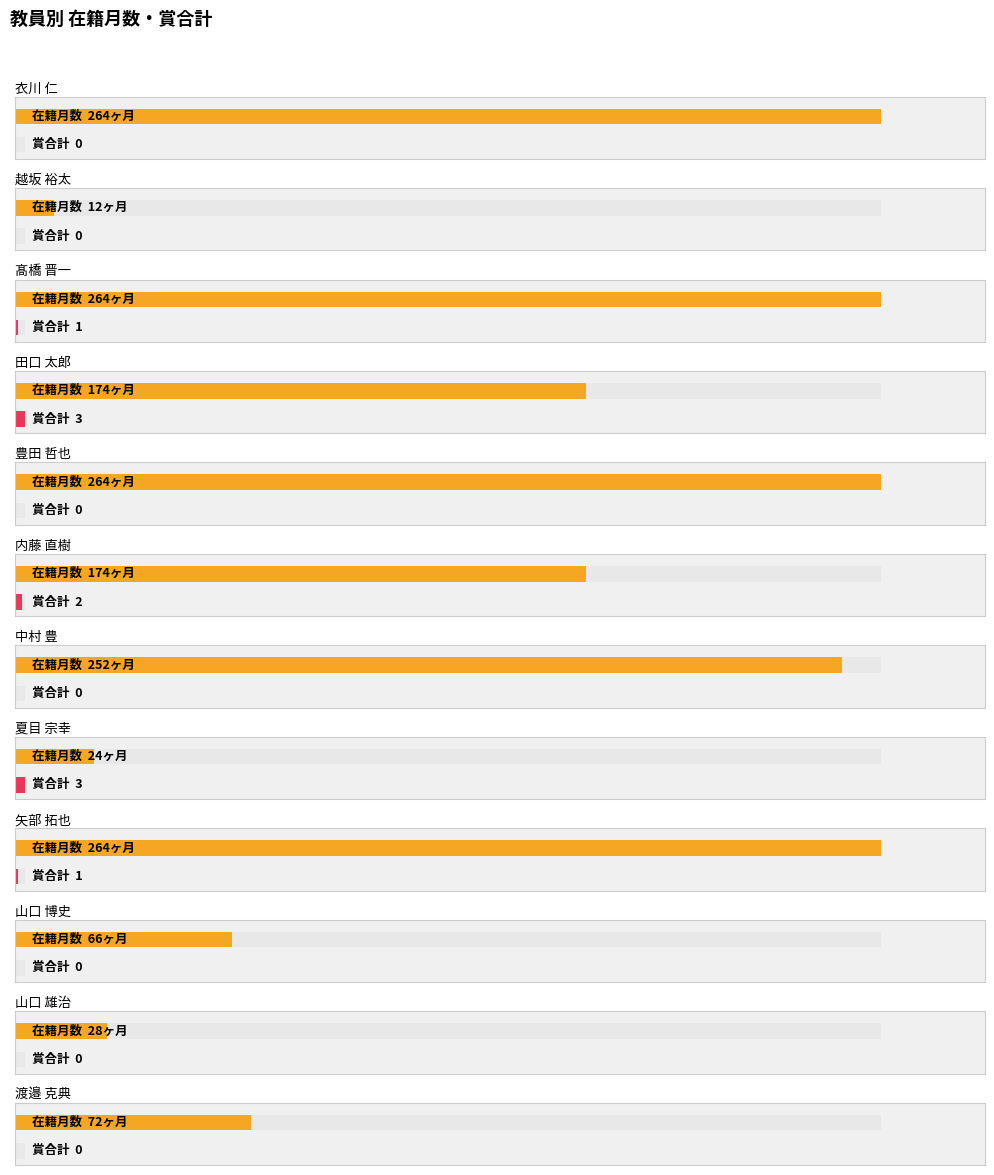

Is the value of 在籍月数 at 矢部 拓也 greater than the value of 賞合計 at 田口 太郎?

Yes